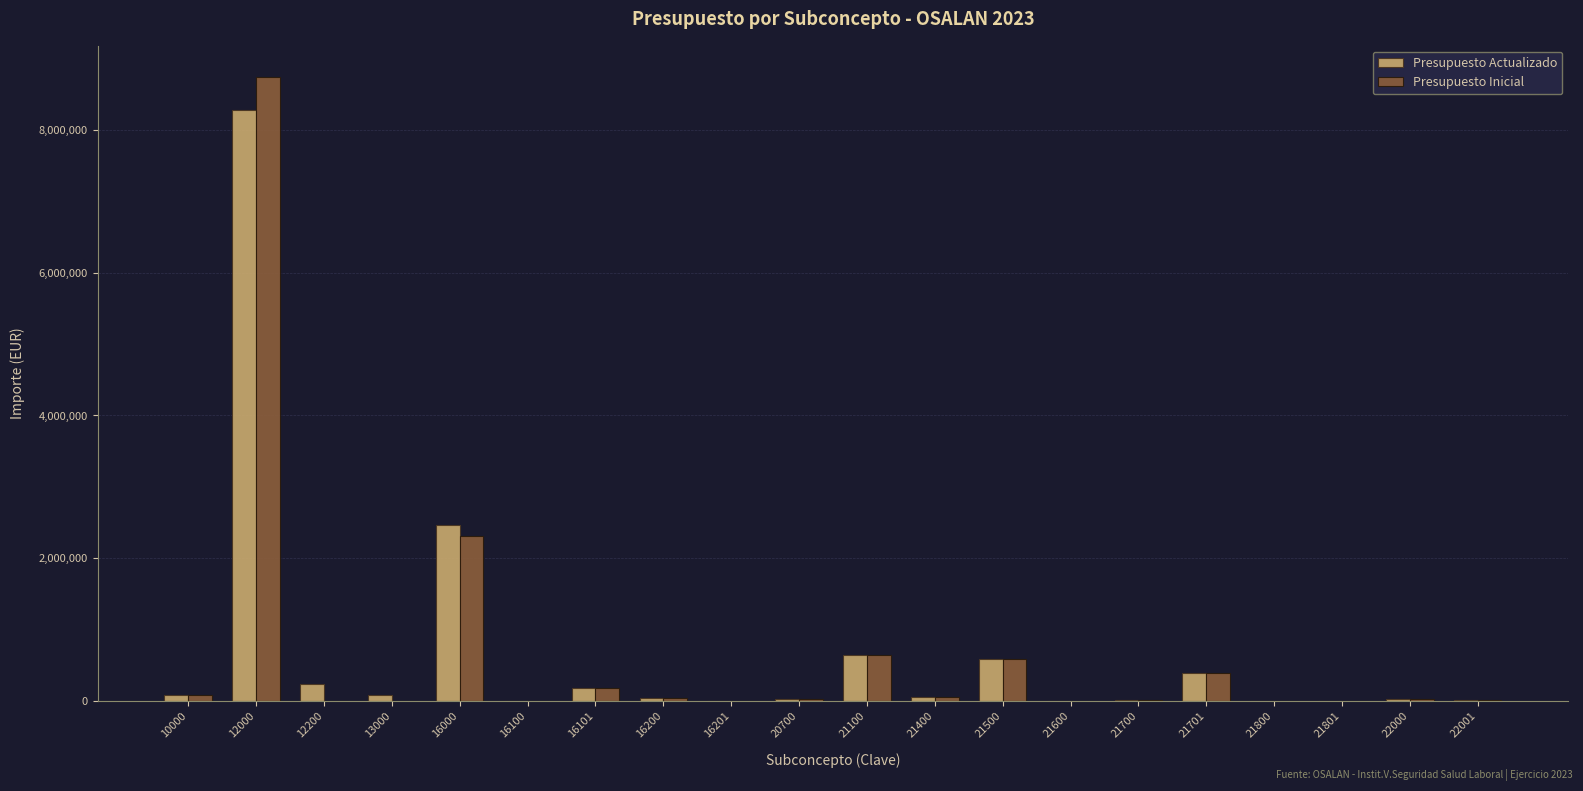

The value of Presupuesto Inicial at 13000 is -3889053. True or false?

False